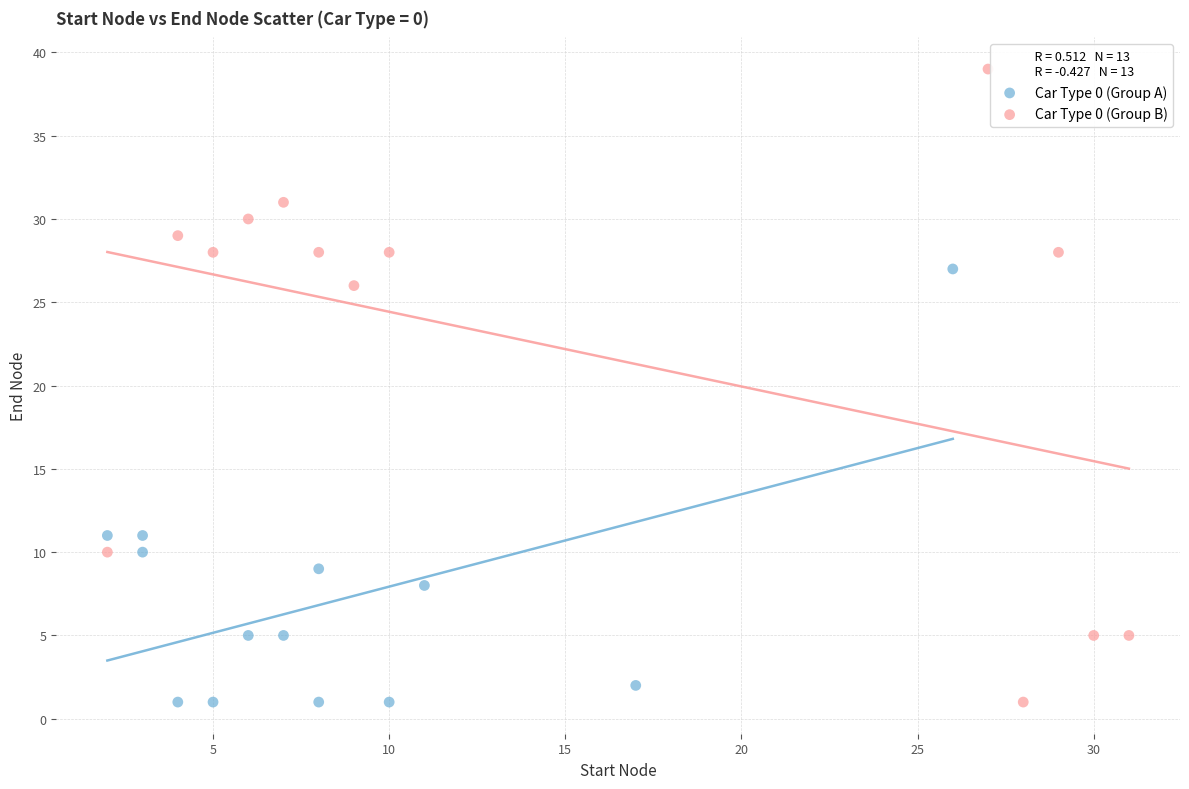

Which series contains the highest Y value?

Car Type 0 (Group B)